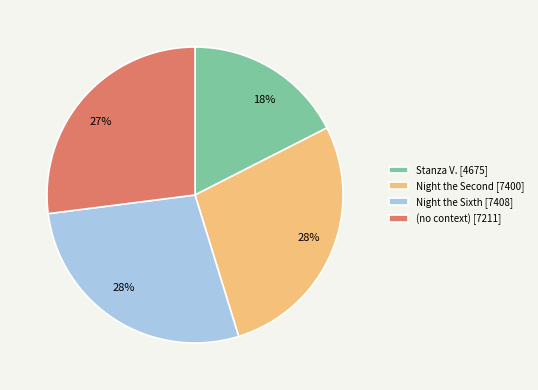

Approximately how many times larger is the value at Stanza V. [4675] compared to Night the Sixth [7408]?

0.6